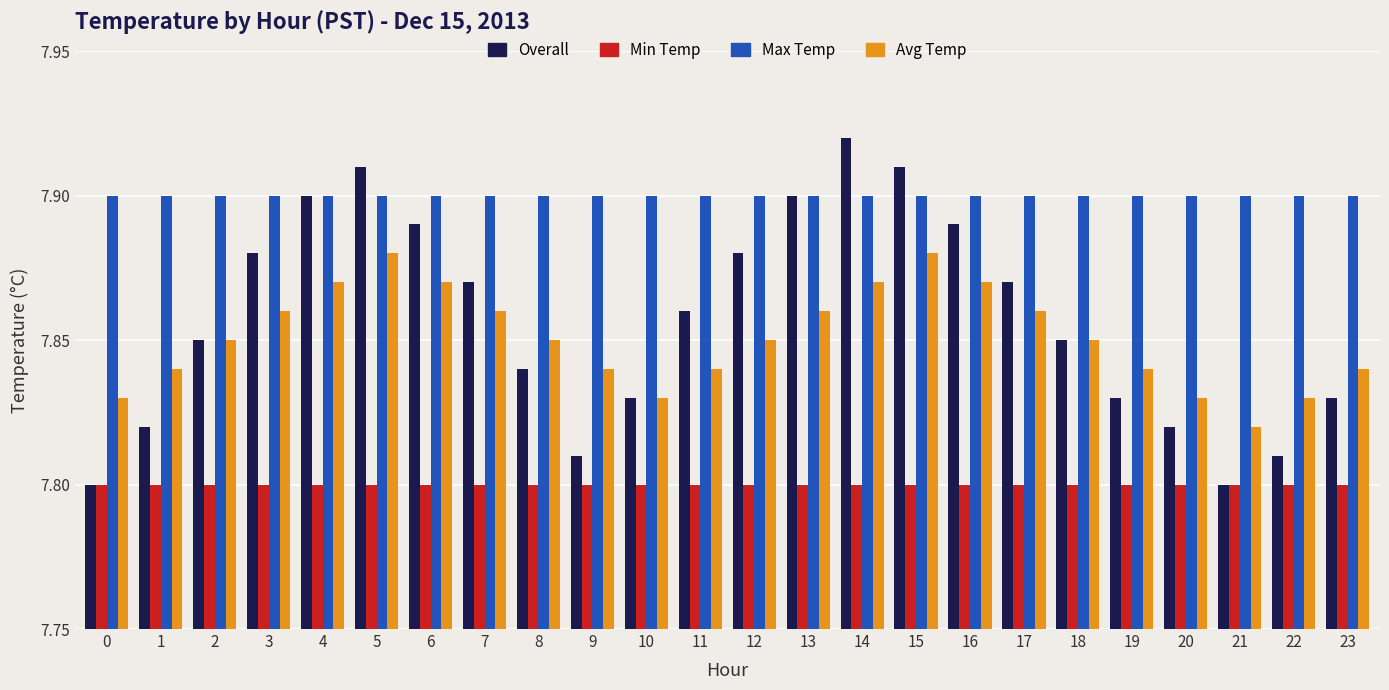

At how many categories does at least one series exceed 7?

24